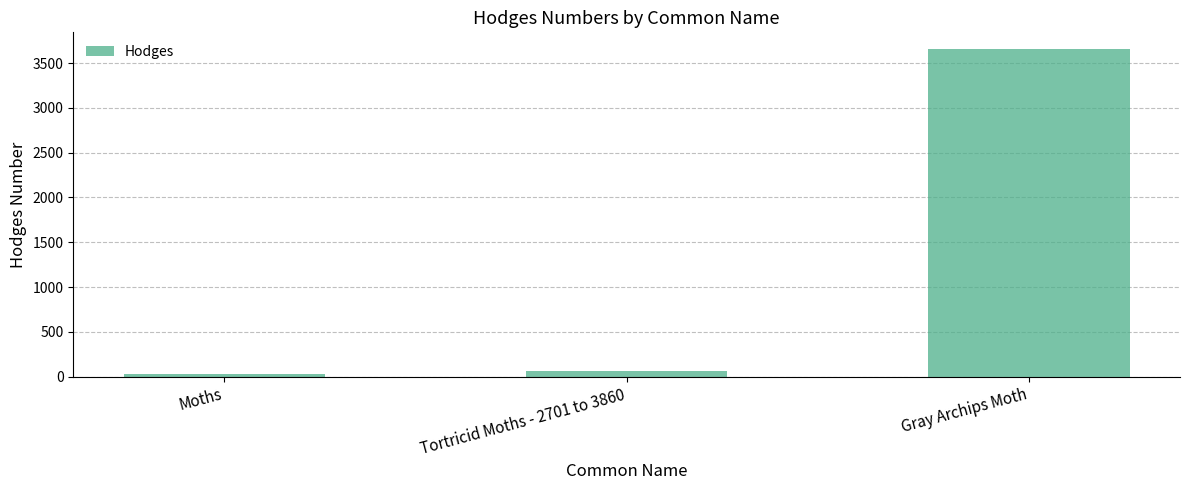

Does the chart contain any negative values?

No